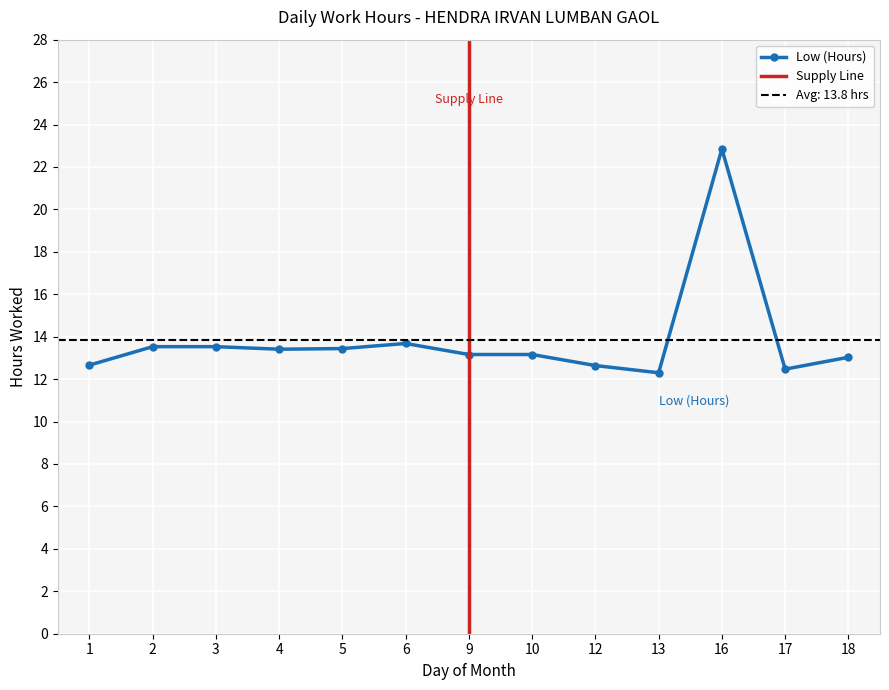

Rank the categories by value from highest to lowest.

16, 6, 2, 3, 5, 4, 9, 10, 18, 1, 12, 17, 13